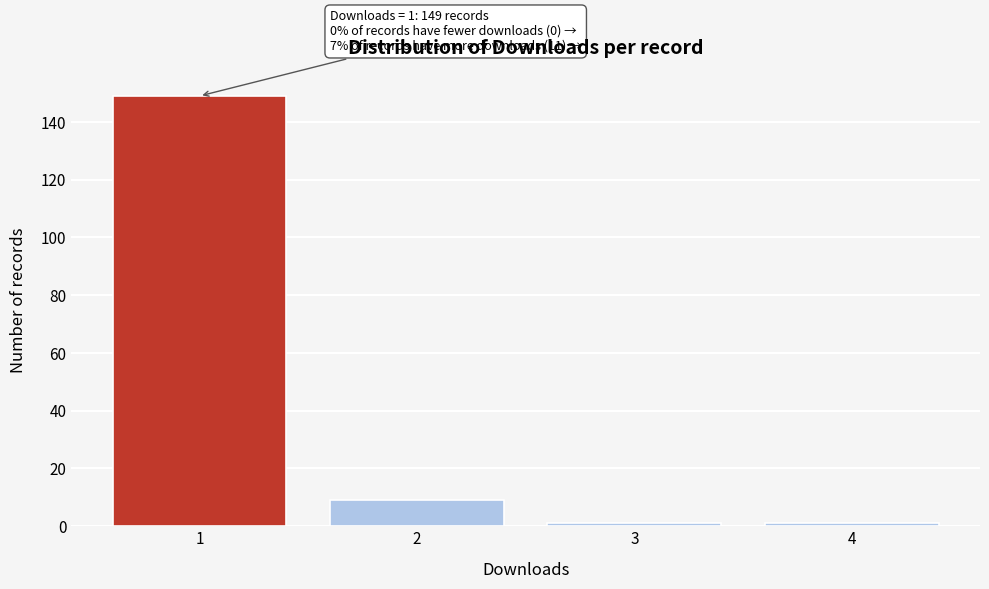

Reading right to left, extract all data points from this chart.

1	1	9	149